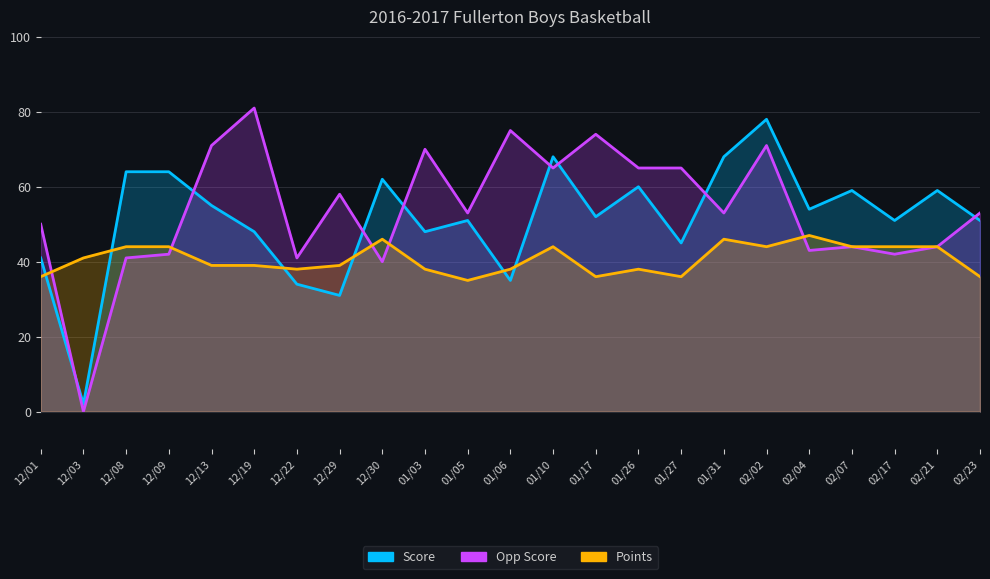

Reading right to left, what are all the values shown in this chart?

Score: 02/23=51	02/21=59	02/17=51	02/07=59	02/04=54	02/02=78	01/31=68	01/27=45	01/26=60	01/17=52	01/10=68	01/06=35	01/05=51	01/03=48	12/30=62	12/29=31	12/22=34	12/19=48	12/13=55	12/09=64	12/08=64	12/03=2	12/01=41
Opp Score: 02/23=53	02/21=44	02/17=42	02/07=44	02/04=43	02/02=71	01/31=53	01/27=65	01/26=65	01/17=74	01/10=65	01/06=75	01/05=53	01/03=70	12/30=40	12/29=58	12/22=41	12/19=81	12/13=71	12/09=42	12/08=41	12/03=0	12/01=50
Points: 02/23=36	02/21=44	02/17=44	02/07=44	02/04=47	02/02=44	01/31=46	01/27=36	01/26=38	01/17=36	01/10=44	01/06=38	01/05=35	01/03=38	12/30=46	12/29=39	12/22=38	12/19=39	12/13=39	12/09=44	12/08=44	12/03=41	12/01=36